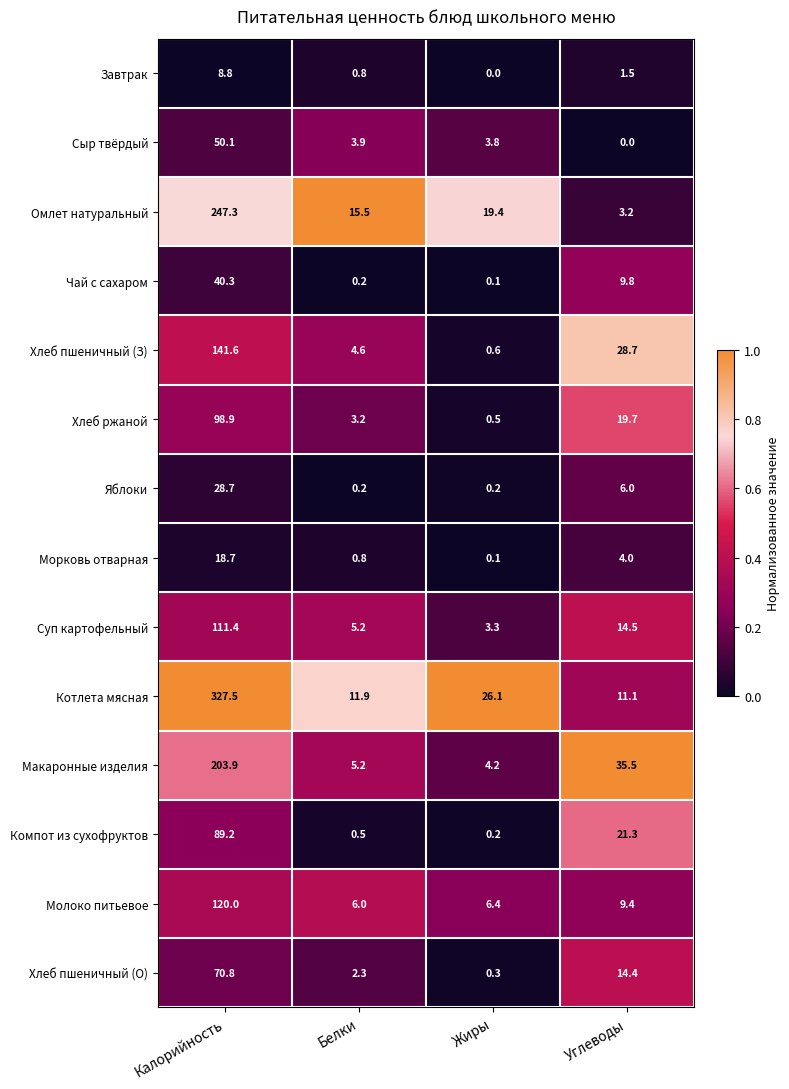

List the labels in order of Молоко питьевое value, largest first.

Калорийность, Углеводы, Жиры, Белки